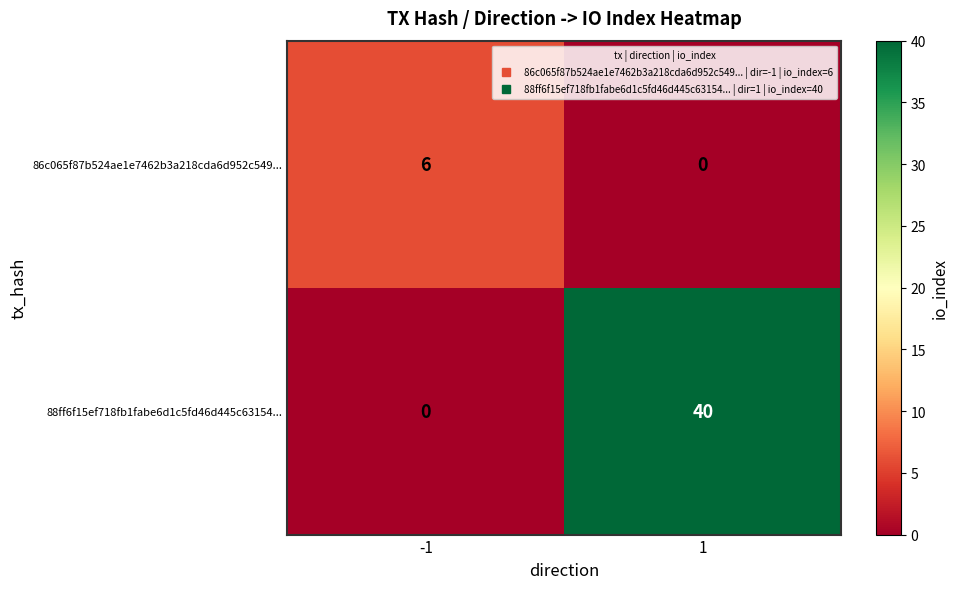

True or false: 88ff6f15ef718fb1fabe6d1c5fd46d445c63154... has a value of 56 at 1.

False